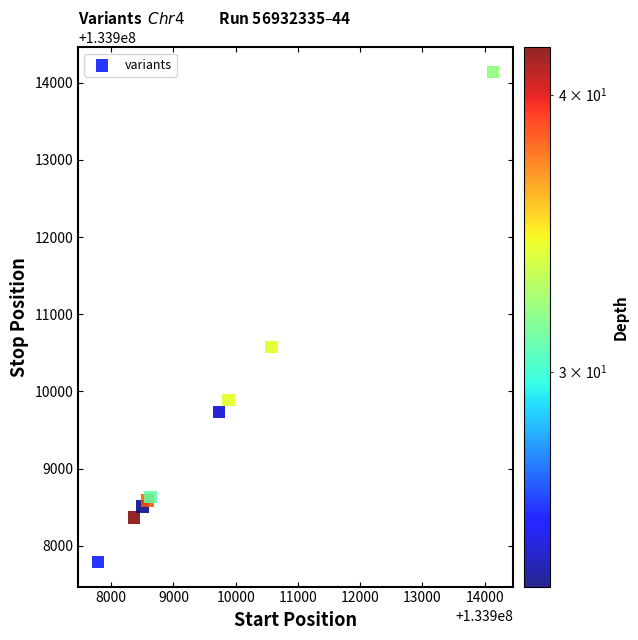

What Y value in the scatter plot is closest to 133910963?

133910574